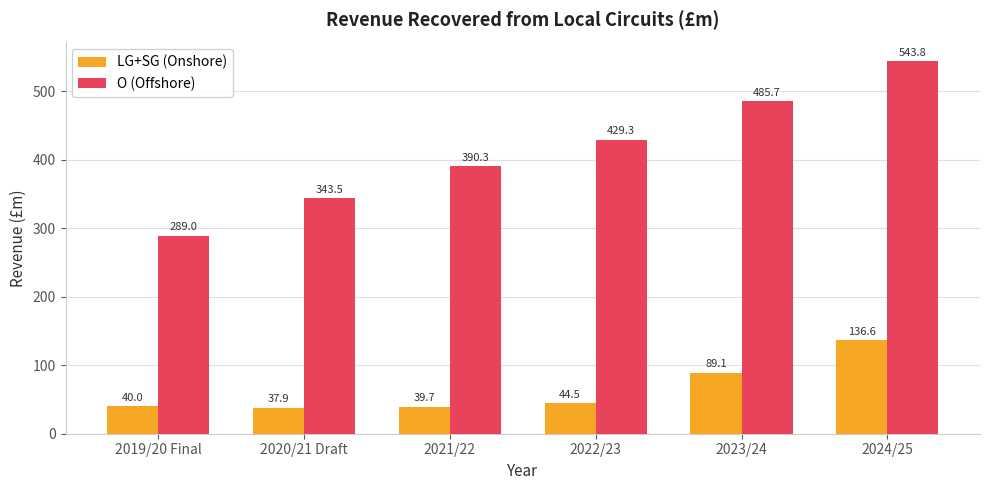

Are the bars grouped side by side (vs. stacked)?

Yes